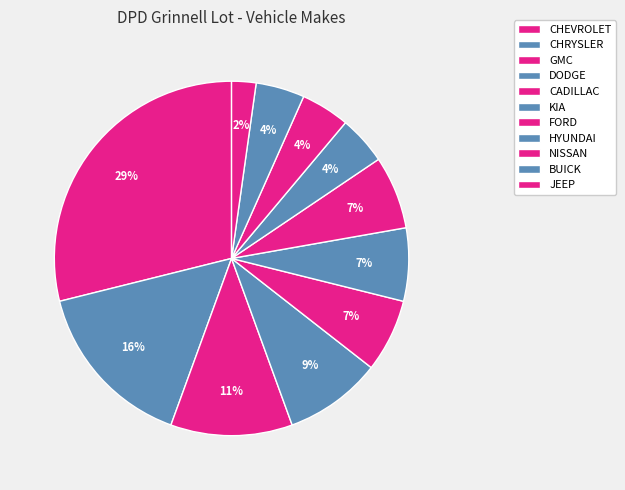

What percentage is the KIA slice, to the nearest percent?

7%